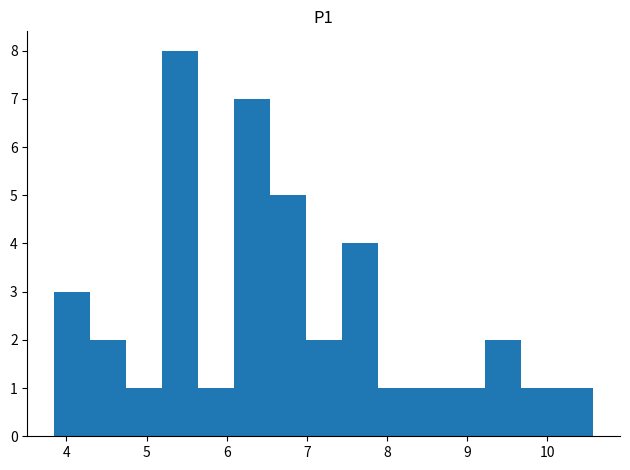

Which range on the x-axis has the tallest bar?

5.2 to 5.6